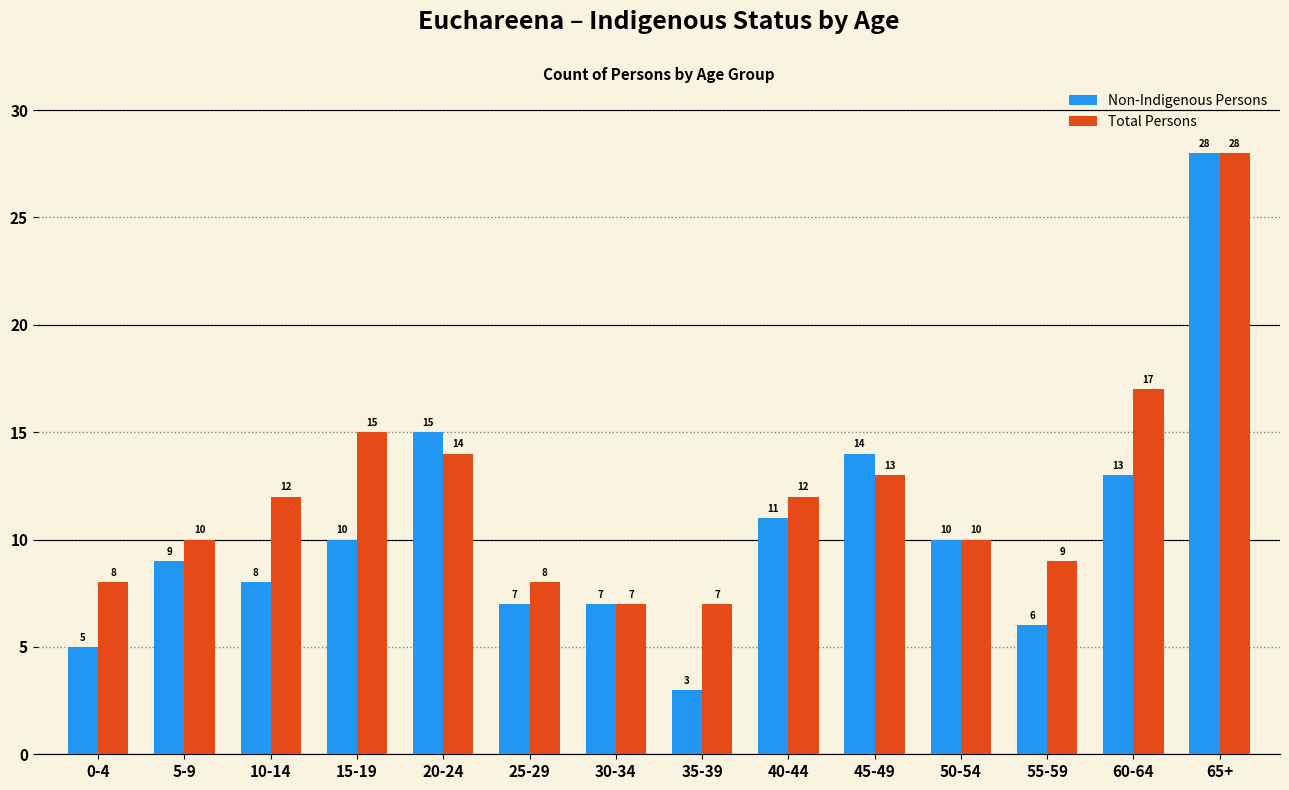

Are the bars horizontal?

No